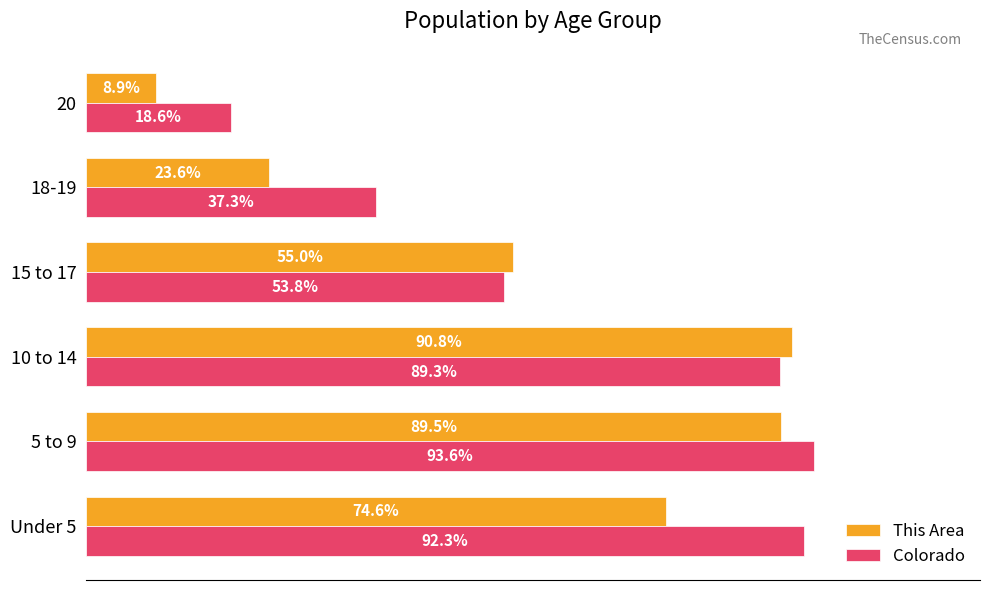

Which series has the largest range (max minus min)?

This Area